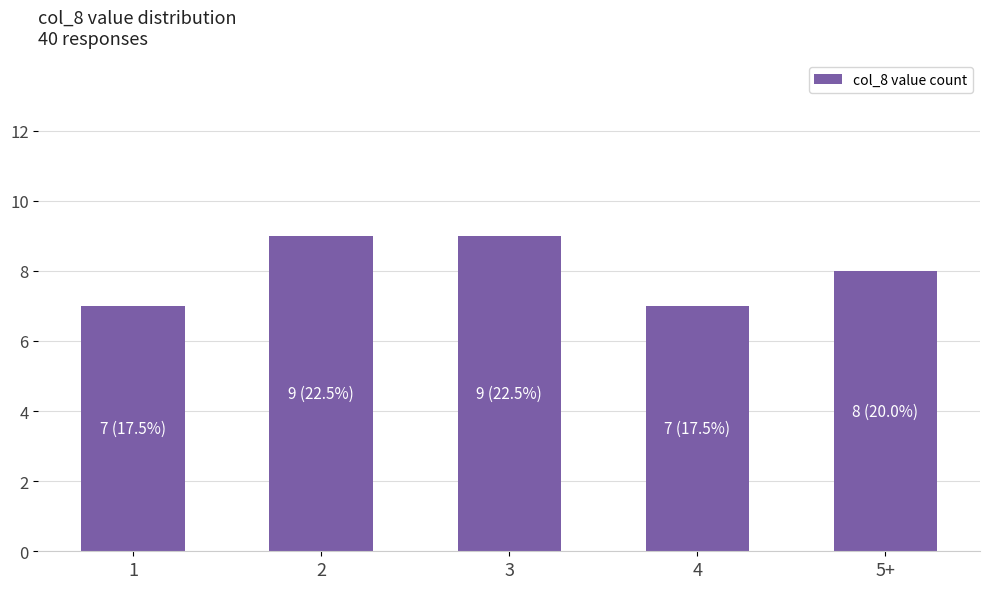

What is the difference between the second highest and second lowest values?

2